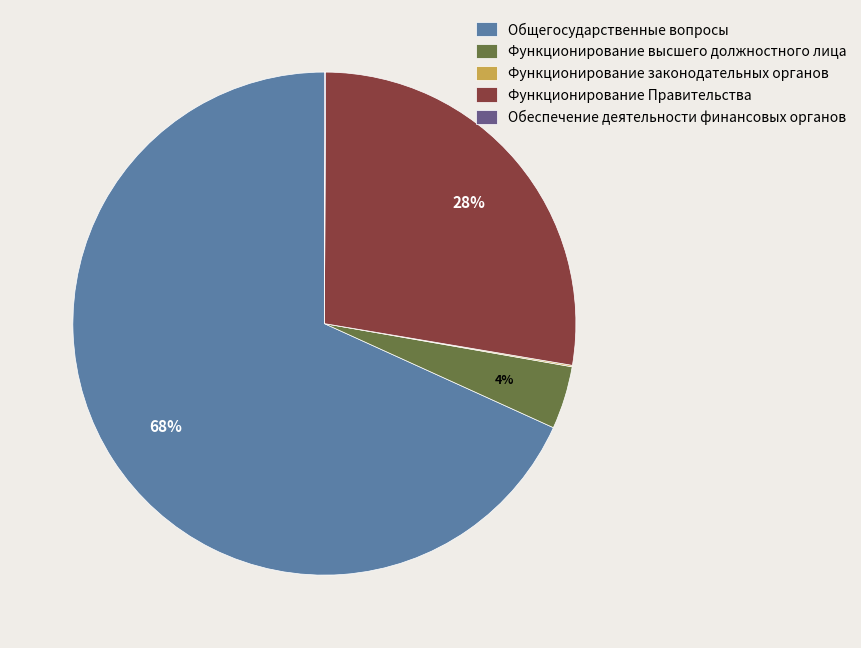

Do Общегосударственные вопросы and Функционирование Правительства together represent more than half of the pie?

Yes